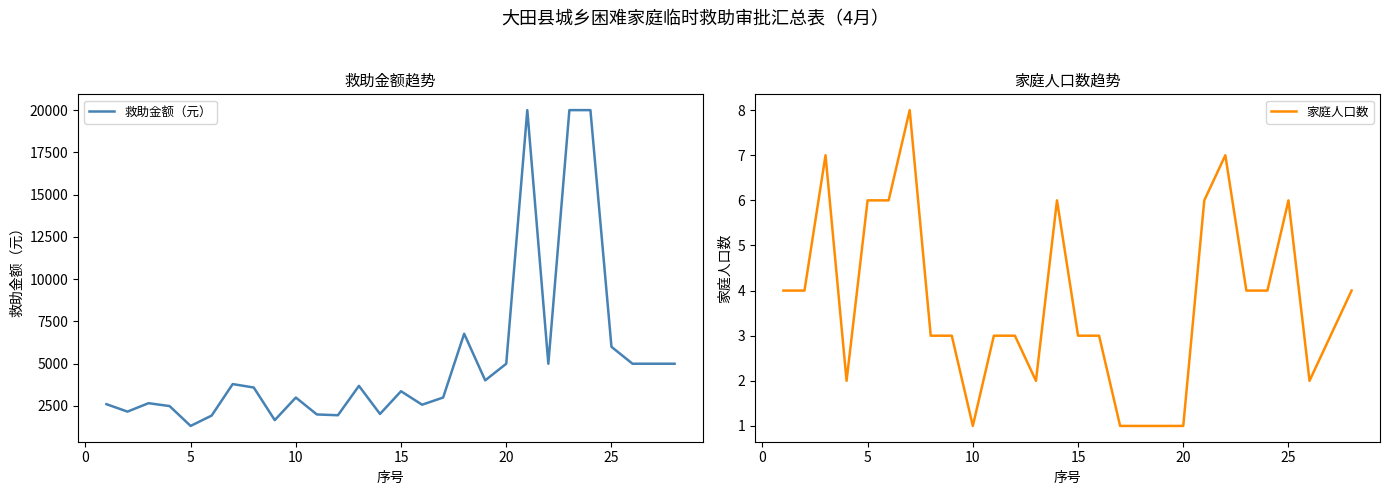

What is the value of the 家庭人口数 point at the 25th from the left?

6